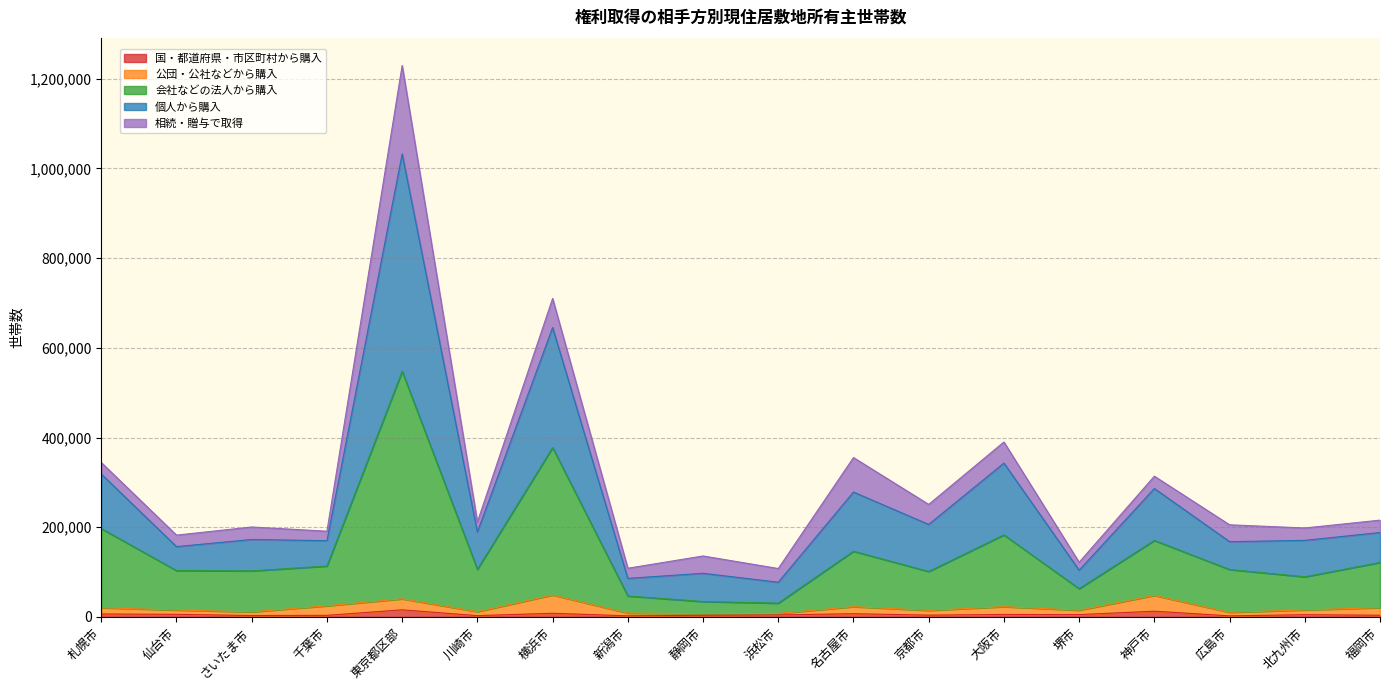

At which category is the sum across all series the highest?

東京都区部